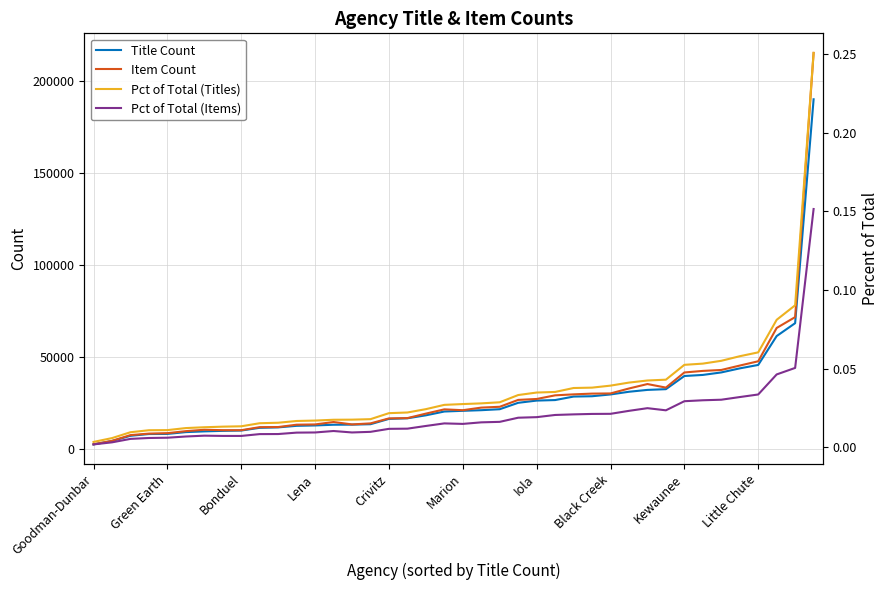

What are all the series names shown in the legend?

Title Count, Item Count, Pct of Total (Titles), Pct of Total (Items)